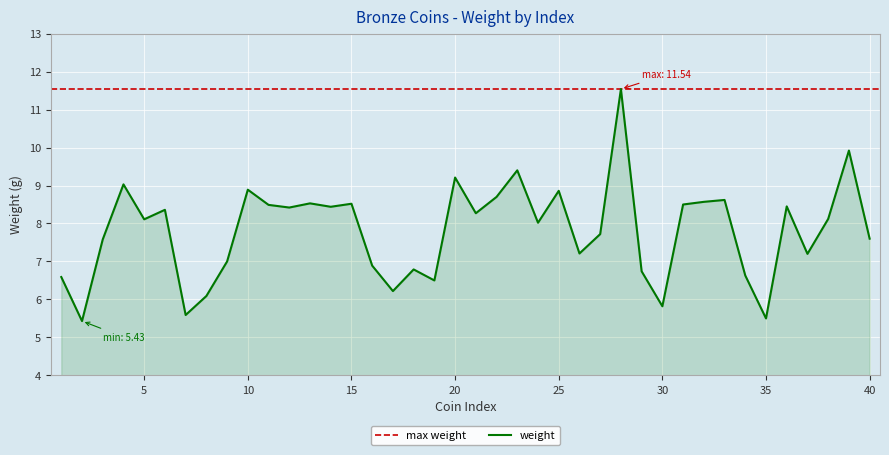

What is the maximum value for weight?

11.5